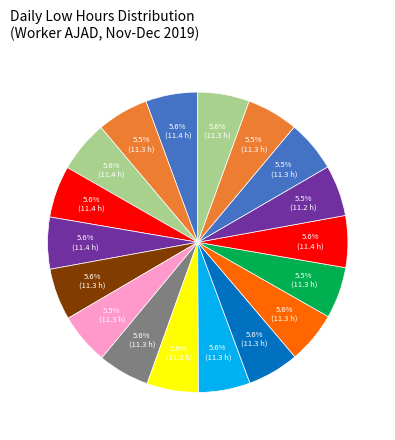

Count the number of slices in the pie.

18